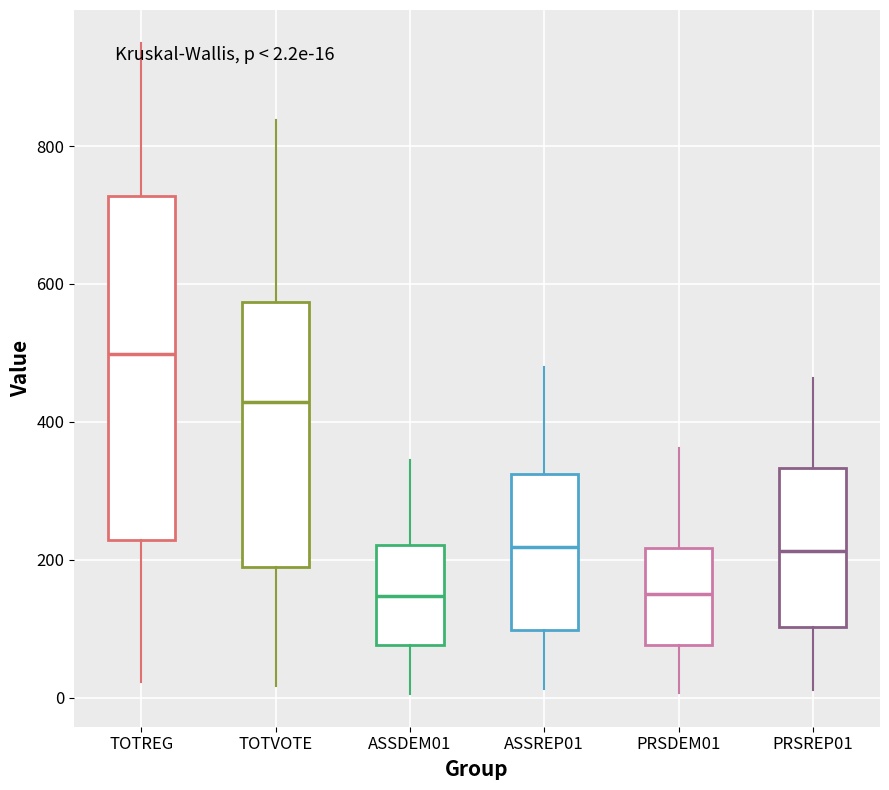

Which box's median line is the highest?

TOTREG